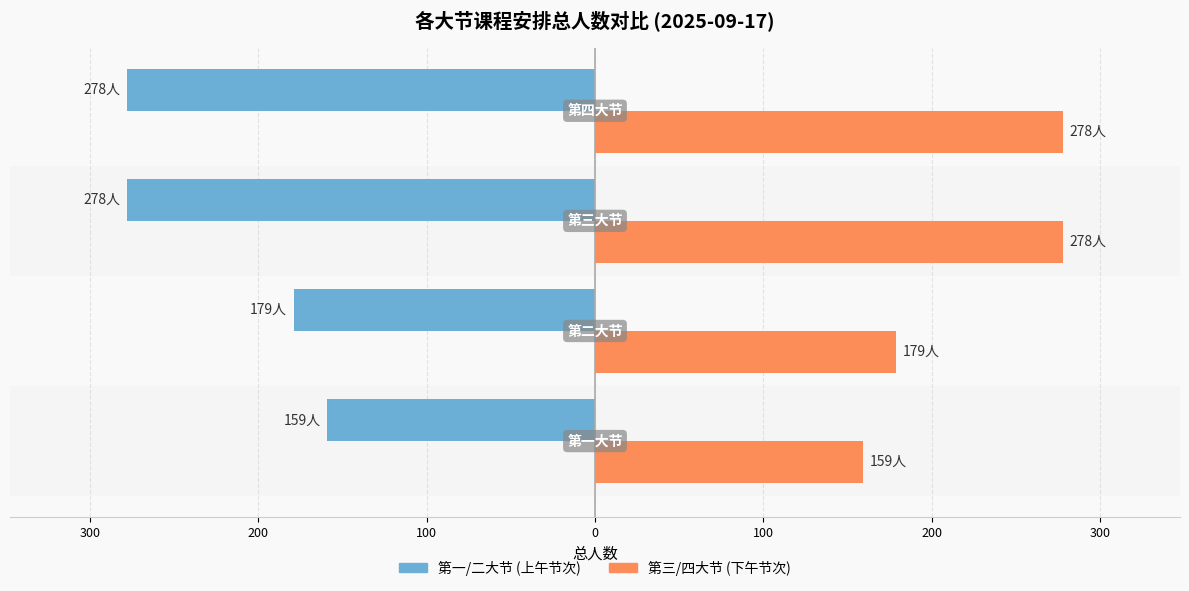

What is the value of the 第三/四大节 (下午) bar at the 3rd from the left?

278